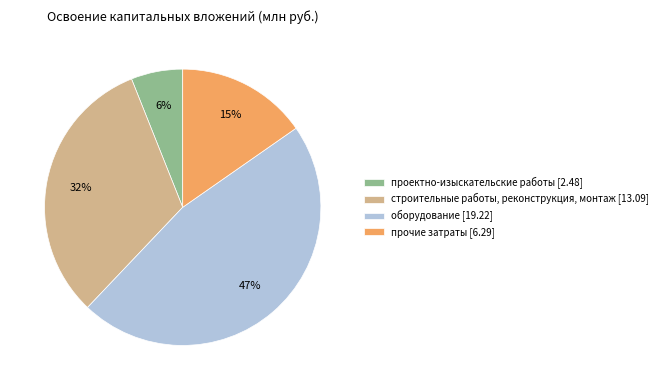

To the nearest percent, what is the difference between the largest and smallest slice percentages?

41%